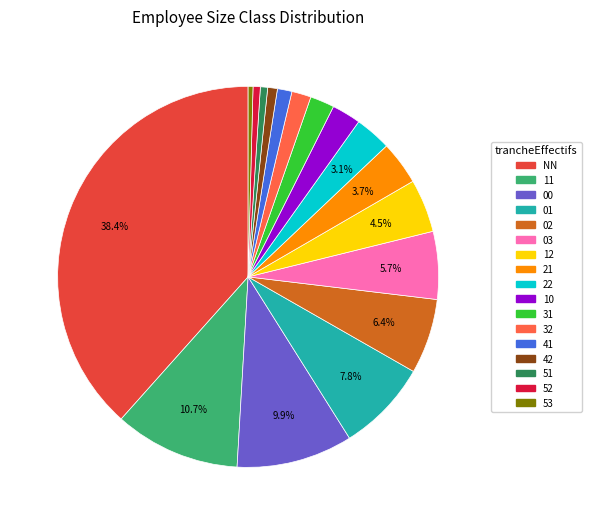

To the nearest percent, what percentage of the pie is 52?

1%